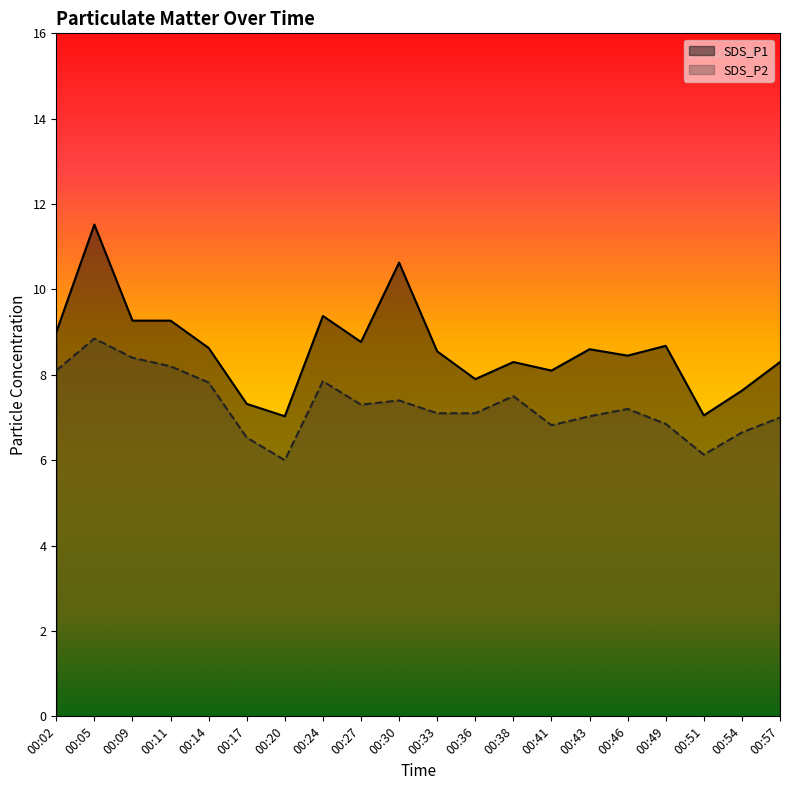

True or false: SDS_P2 and SDS_P1 intersect in this chart.

False